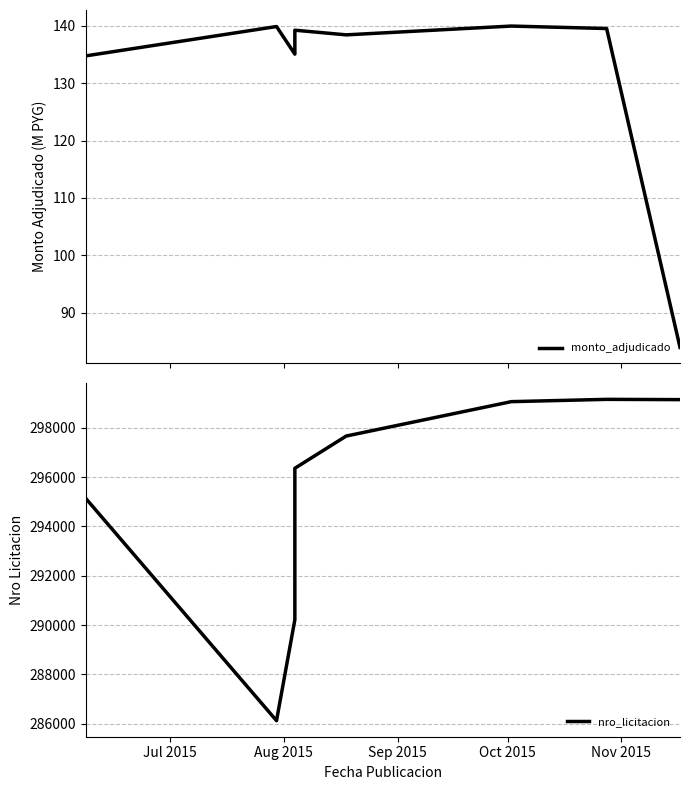

How many values in the nro_licitacion series are below 296361?

4